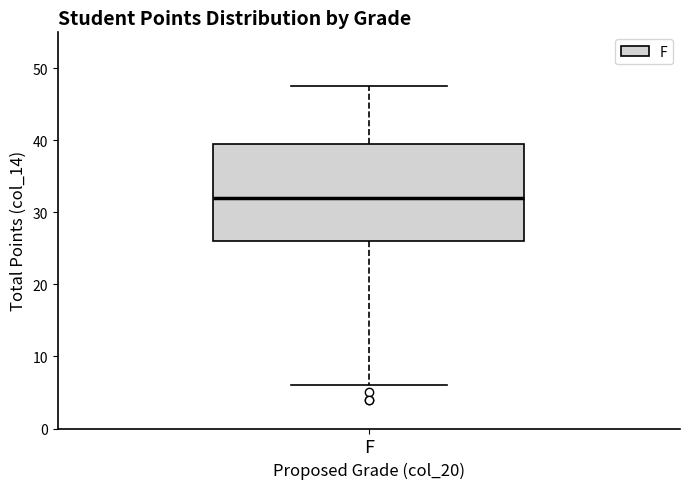

Transcribe this box plot: give where the median line is, the range the box spans, and where the two whiskers end, as read against the y-axis. The values are not printed on the chart, so give them approximately, as read against the axis.

median 32, box 26 to 40, whiskers 6 to 48